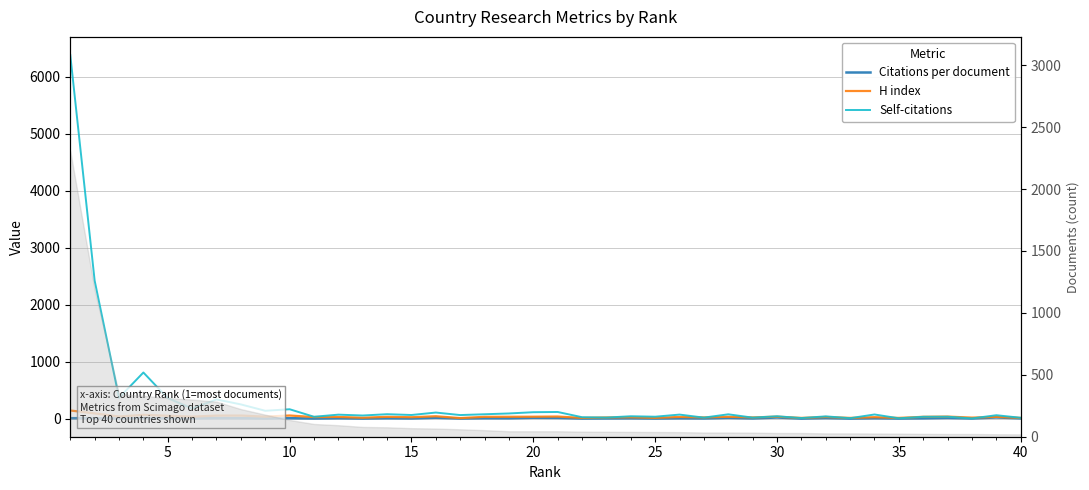

What is the minimum value shown in the chart?

0.7